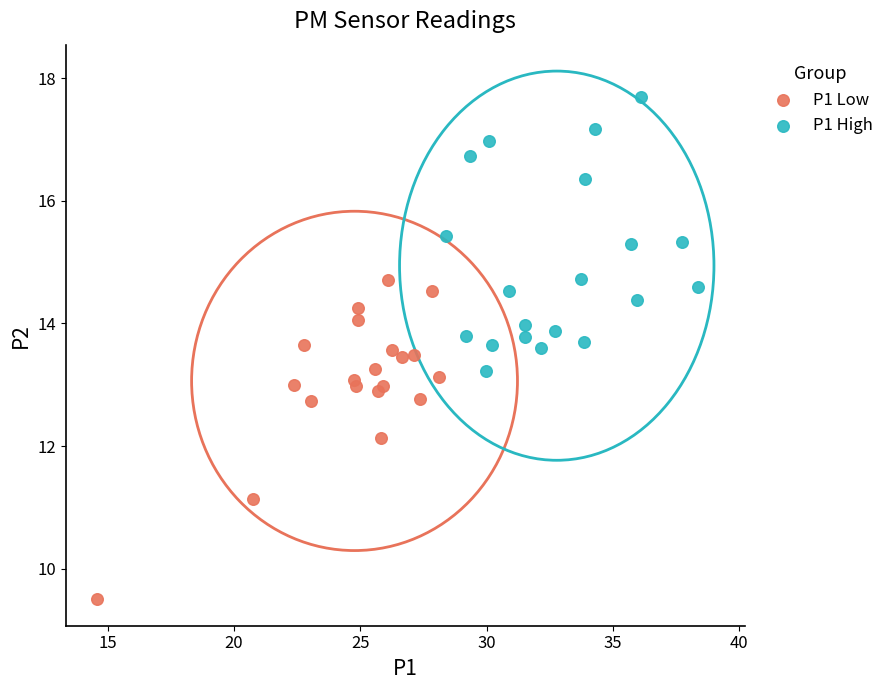

Which series contains the highest Y value?

P1 High